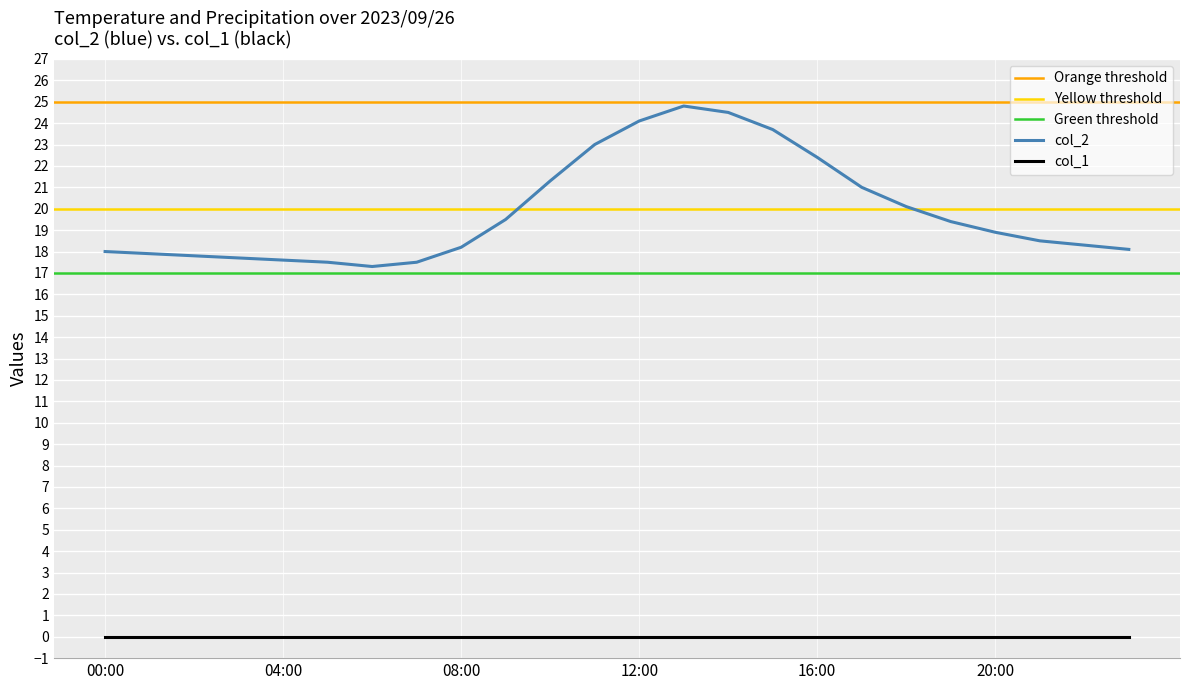

True or false: col_1 and col_2 intersect in this chart.

False